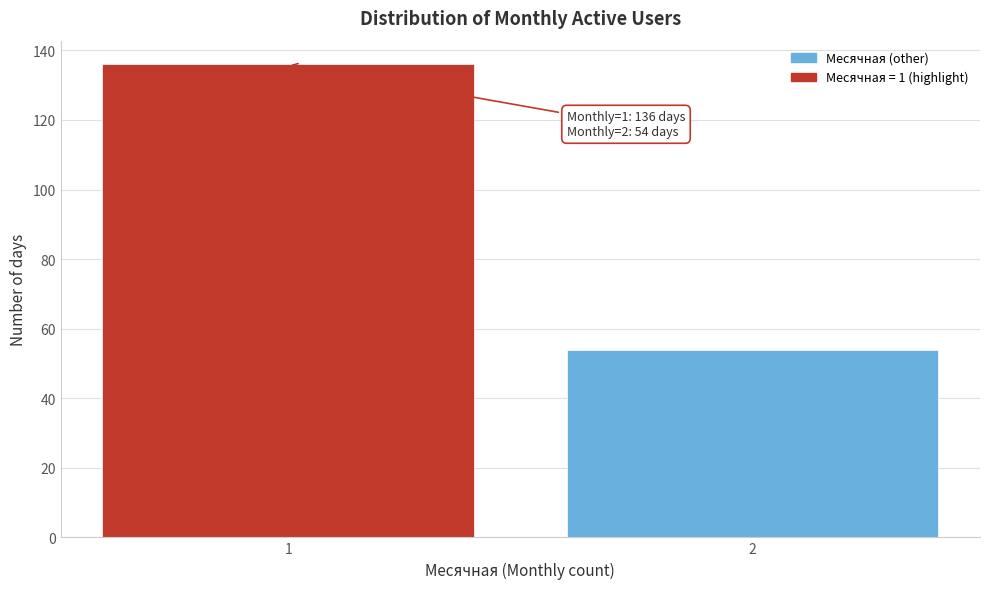

Reading right to left, extract all data points from this chart.

54	136